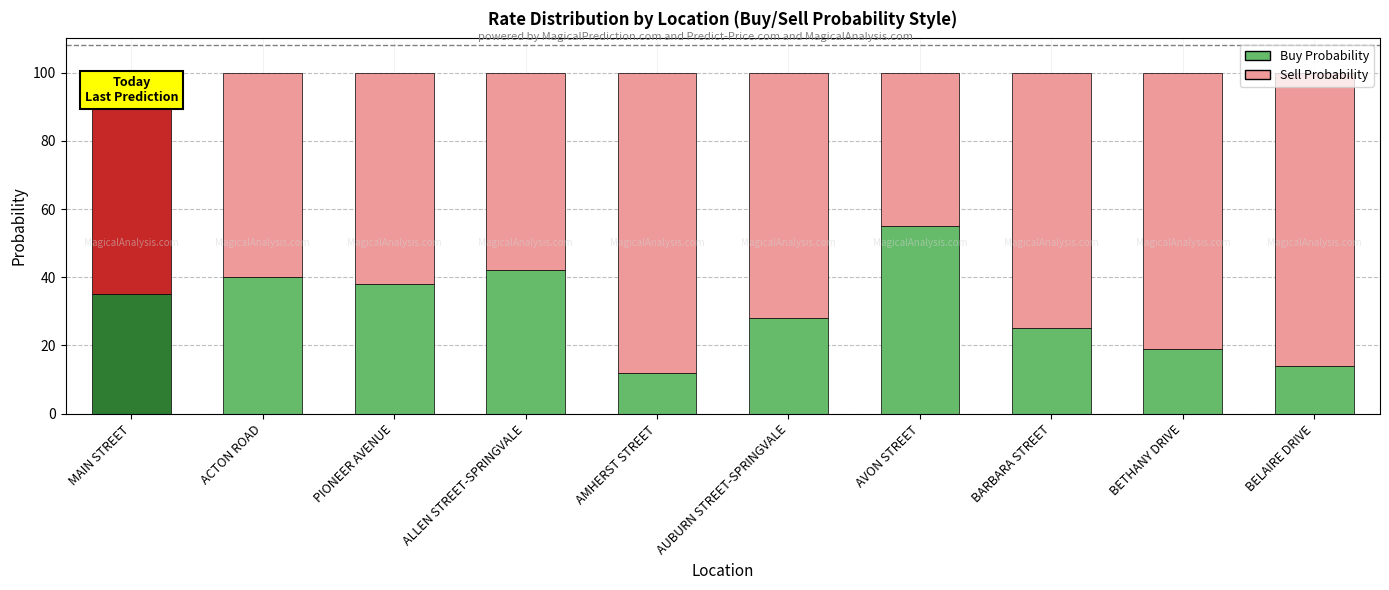

How many bars are there in total?

10